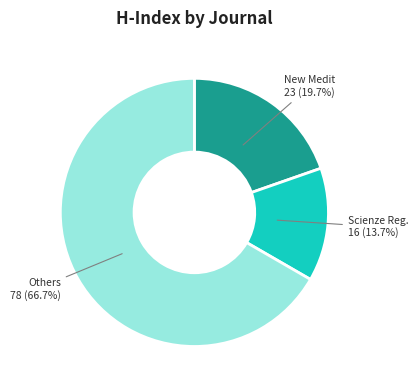

Does any single category account for the majority?

Yes